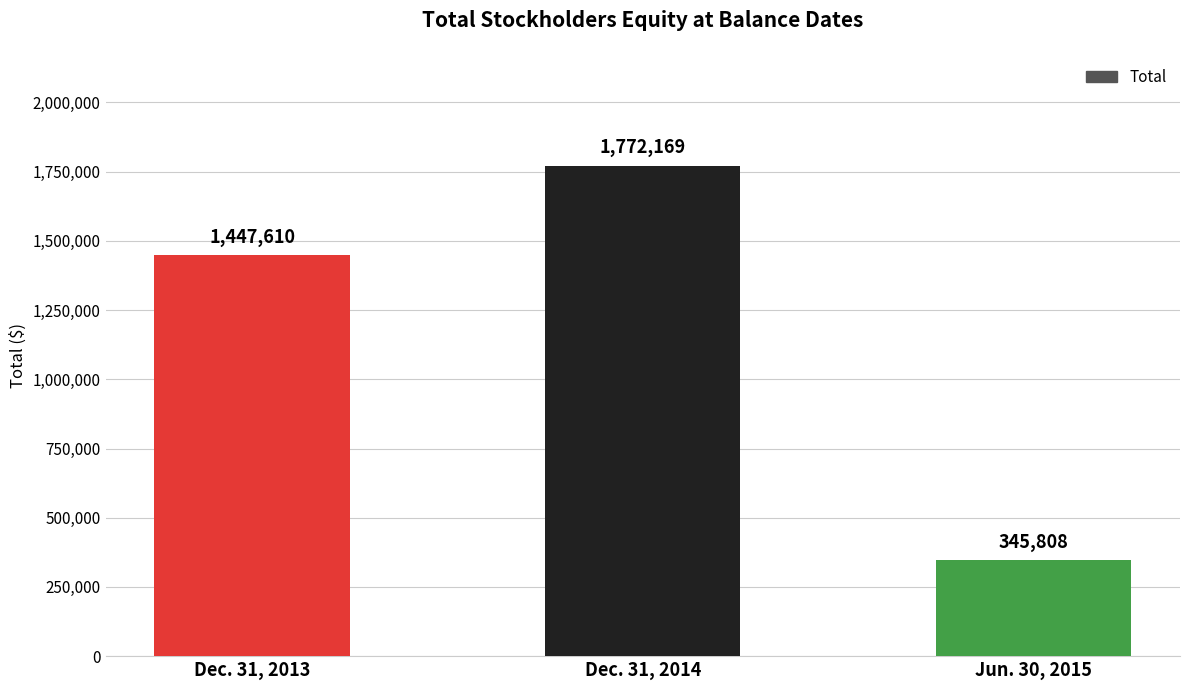

Count the number of data series in this chart.

1